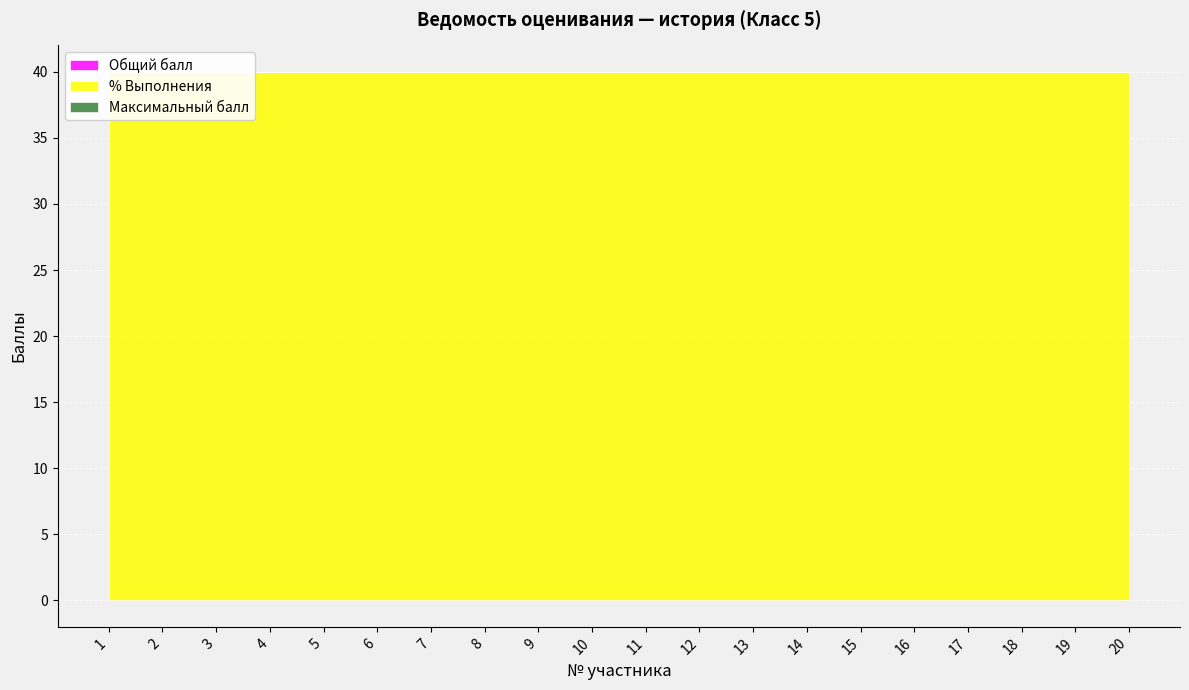

What is the difference between the highest and lowest values at 11?

40